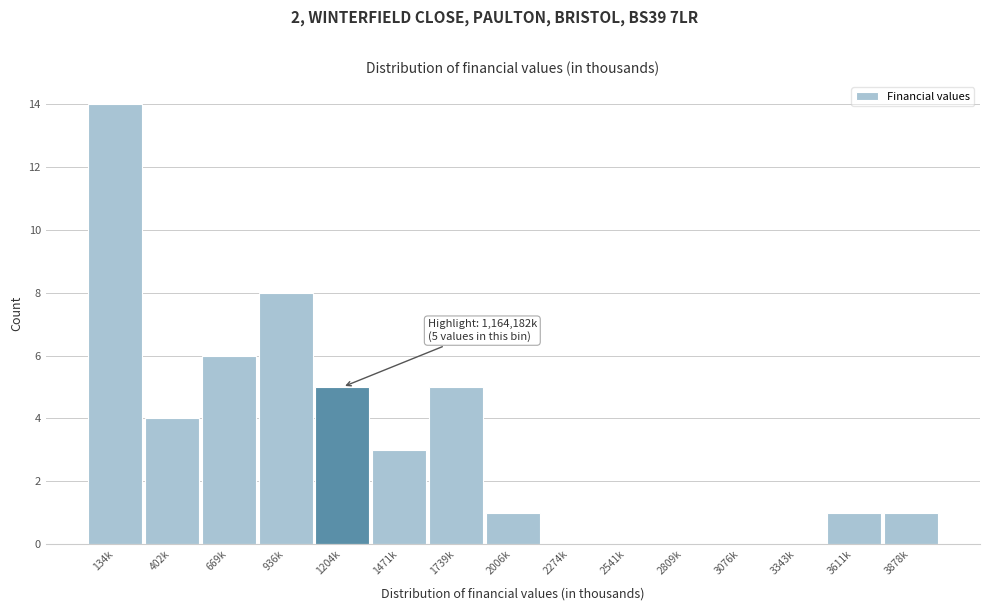

Reading left to right, extract all data points from this chart.

134k=14	402k=4	669k=6	936k=8	1204k=5	1471k=3	1739k=5	2006k=1	2274k=0	2541k=0	2809k=0	3076k=0	3343k=0	3611k=1	3878k=1